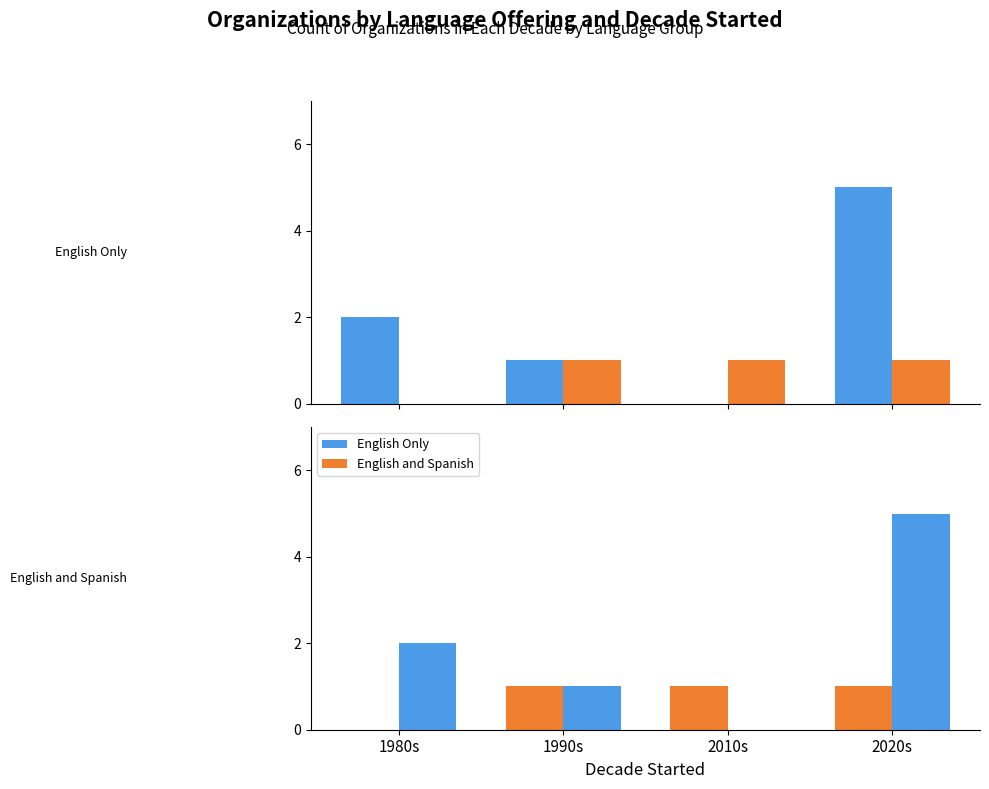

What position from the right is 2020s?

1